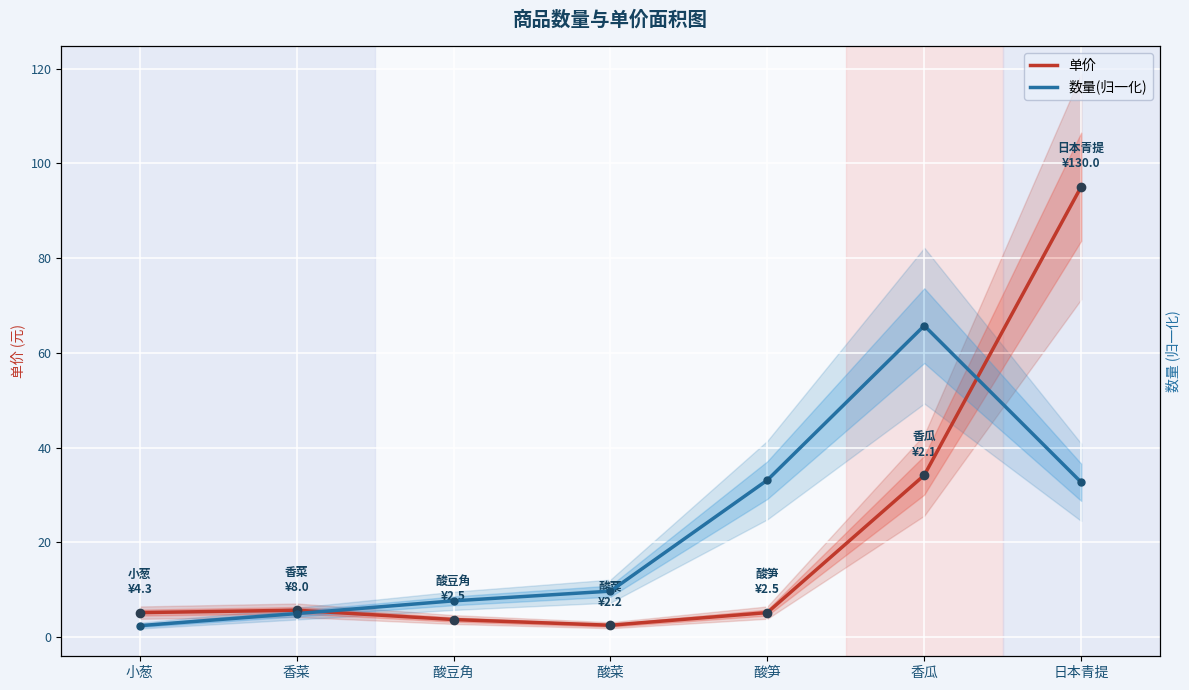

Rank the series at 香瓜 from lowest to highest value.

单价, 数量(归一化)